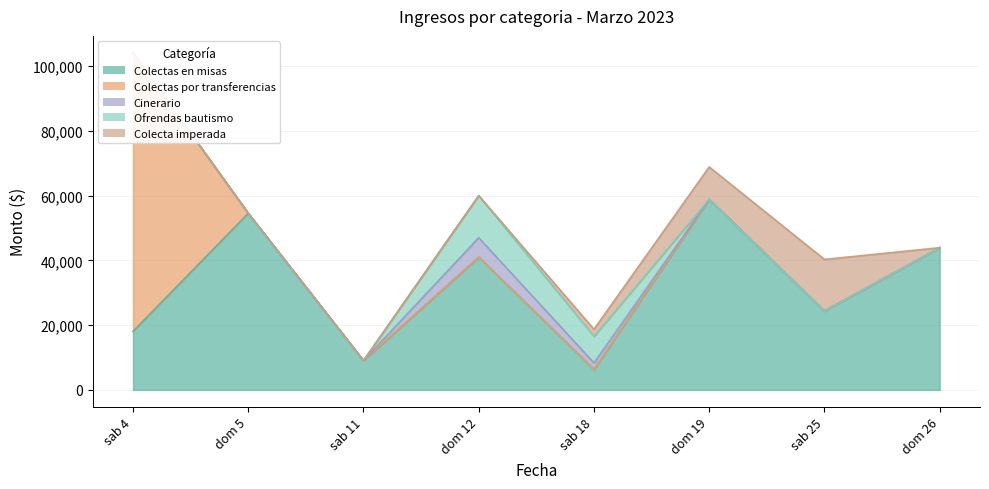

What is the total value across all series at dom 19?

68832